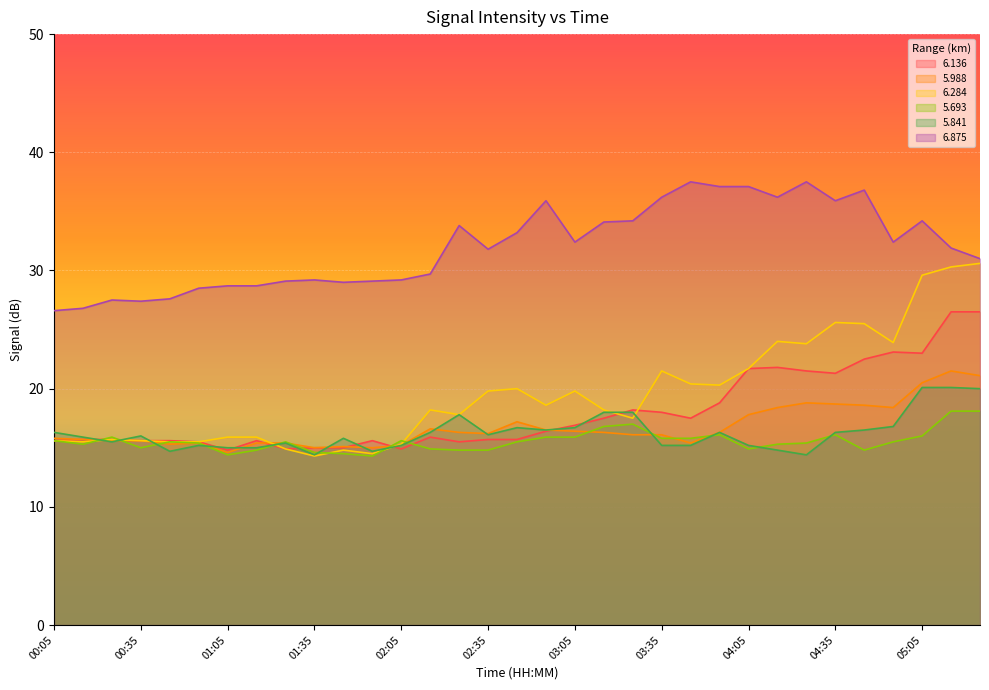

What is the greatest value displayed?

37.5